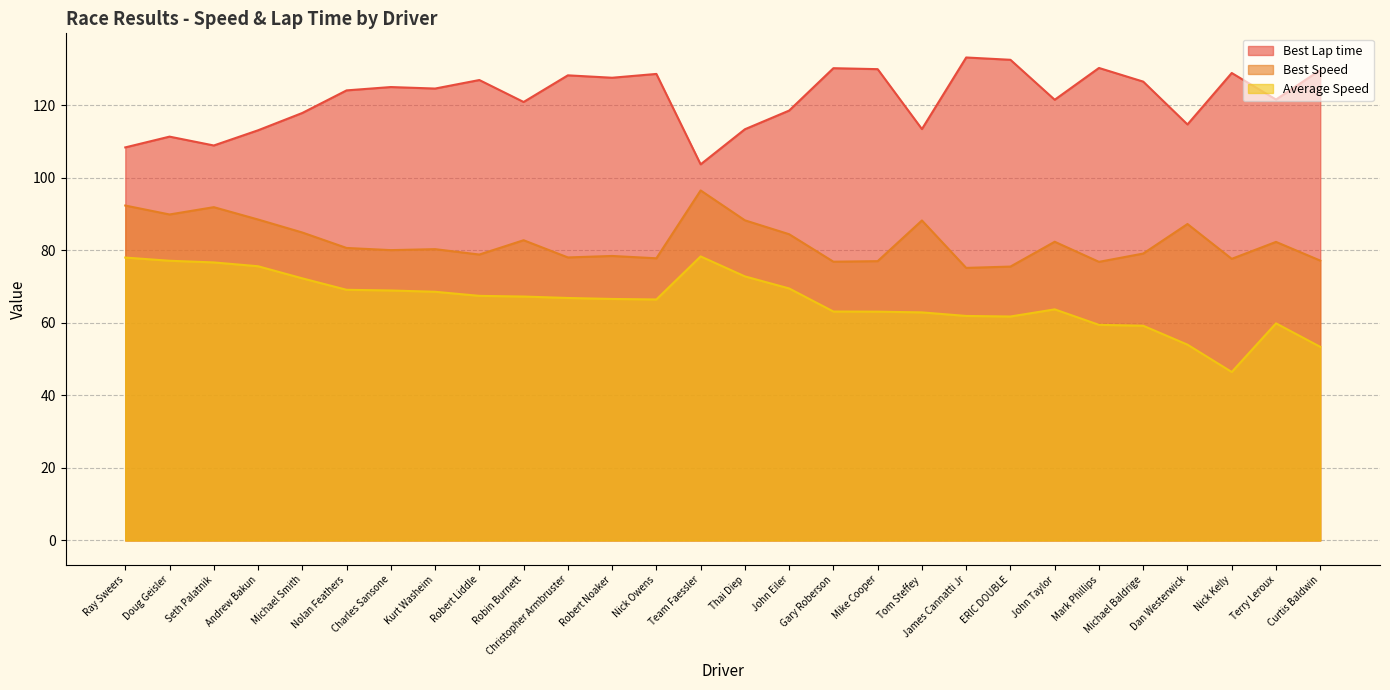

At which label does Best Speed reach its peak?

Team Faessler